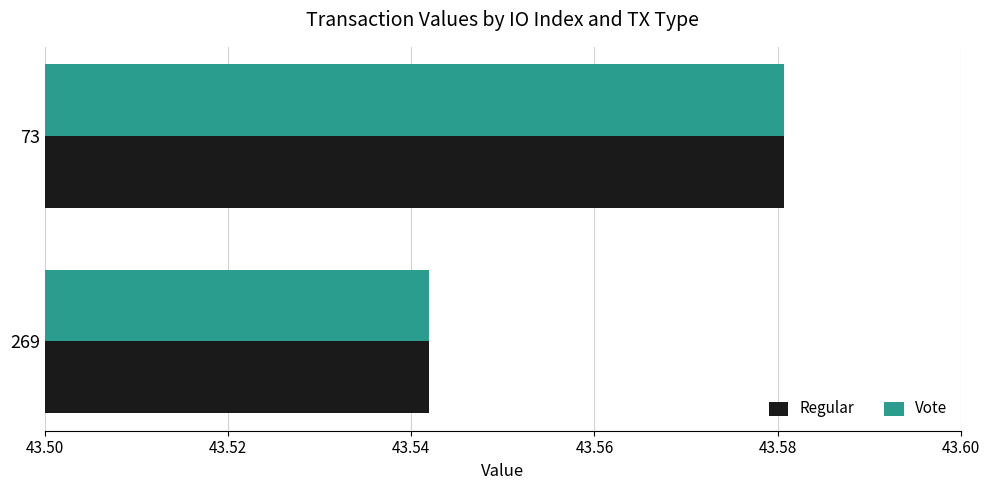

True or false: Regular has a value of 28.3 at 269.

False